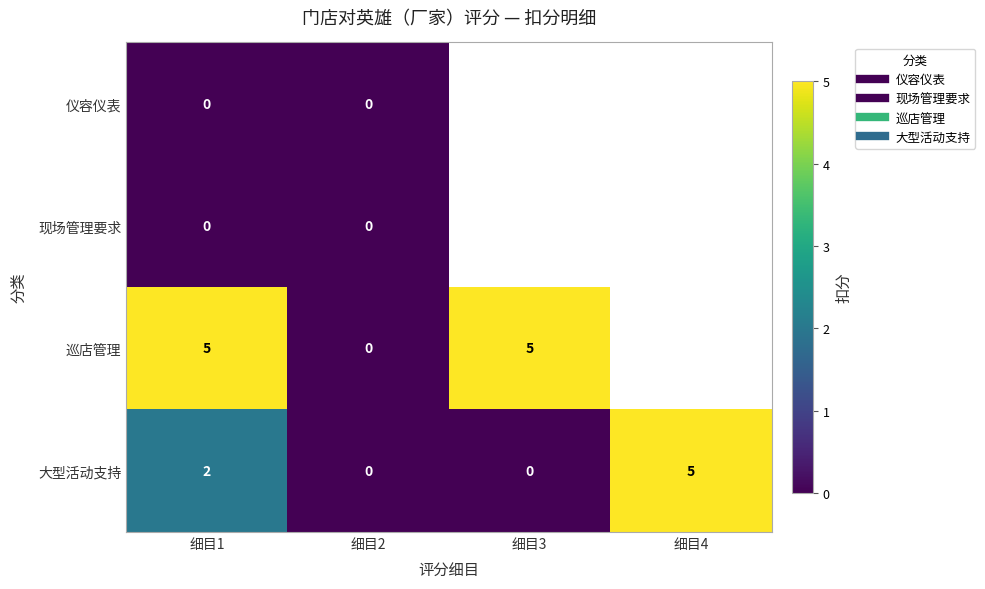

Is it true that 仪容仪表 equals 0.0 at 细目2?

True